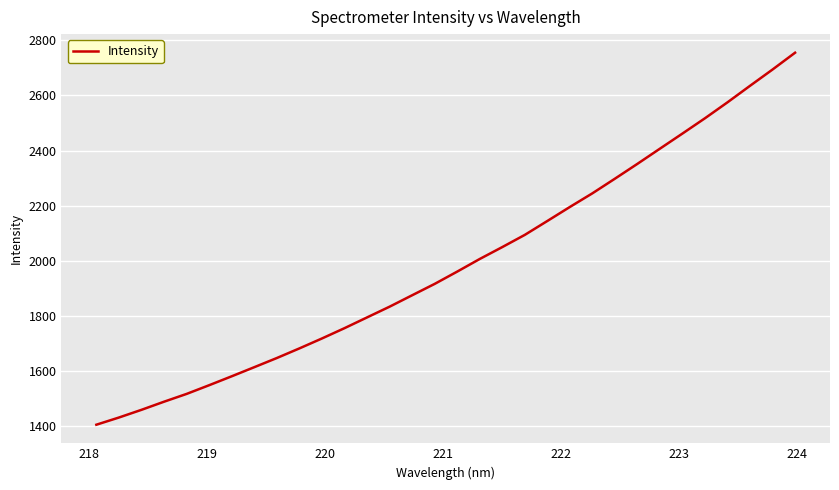

What is the greatest value displayed?

2755.1